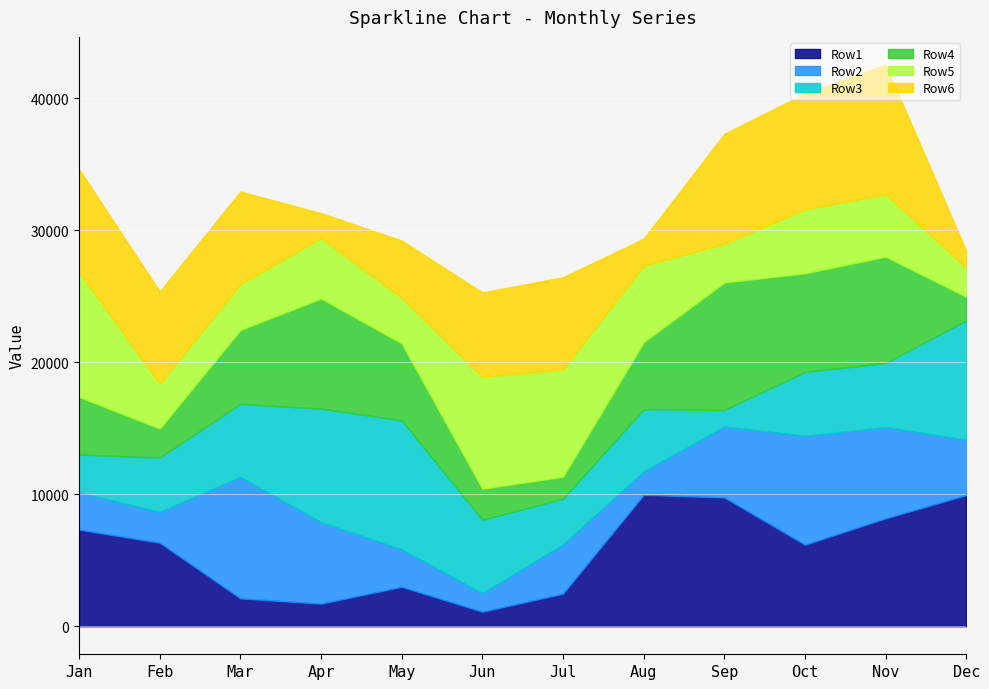

At which label does Row6 reach its minimum?

Dec